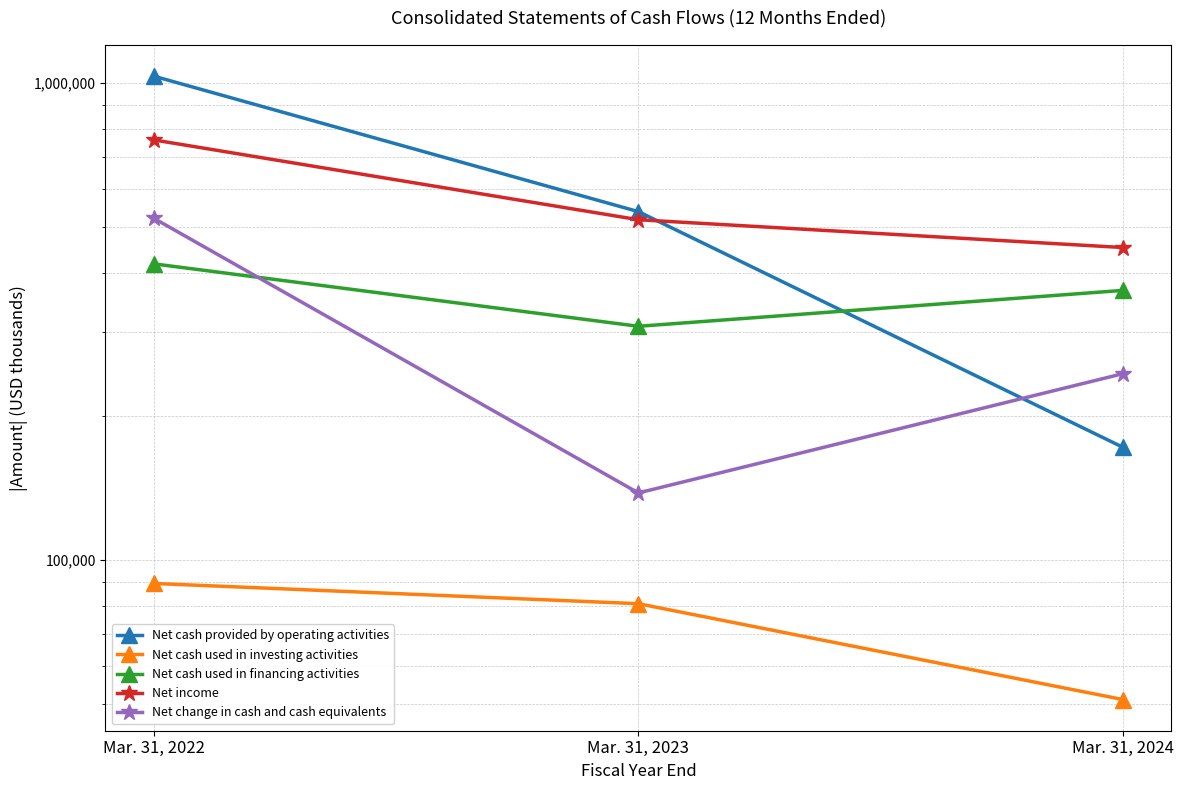

What are all the series names shown in the legend?

Net cash provided by operating activities, Net cash used in investing activities, Net cash used in financing activities, Net income, Net change in cash and cash equivalents